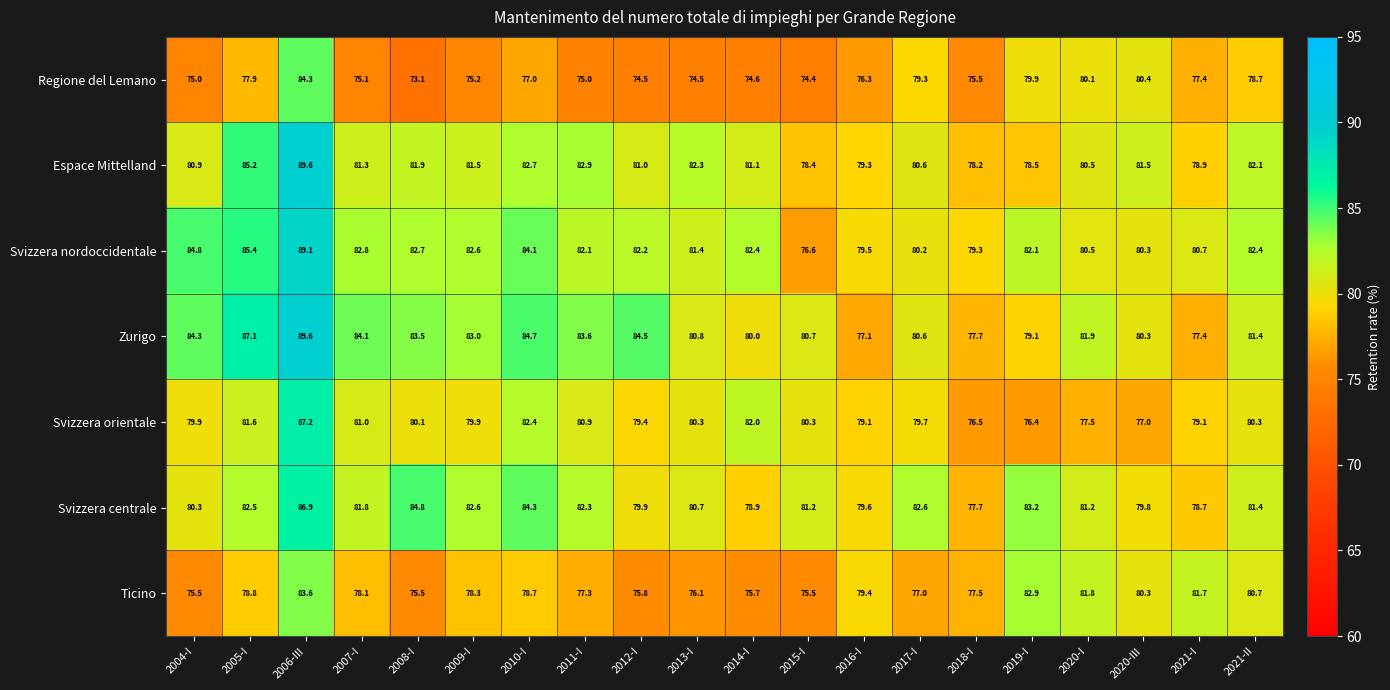

The Svizzera nordoccidentale series shows 40.1 at 2016-I. True or false?

False